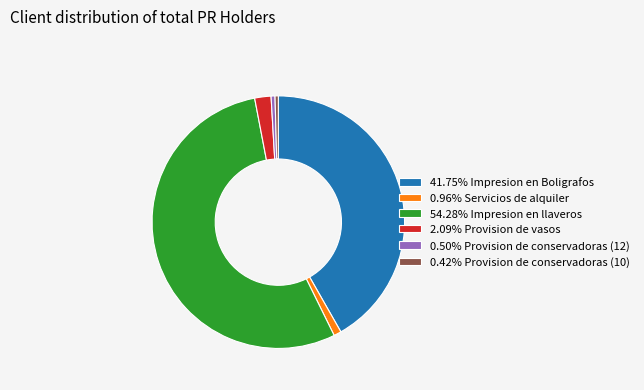

Approximately how many times larger is the value at 0.96% Servicios de alquiler compared to 0.42% Provision de conservadoras (10)?

2.3